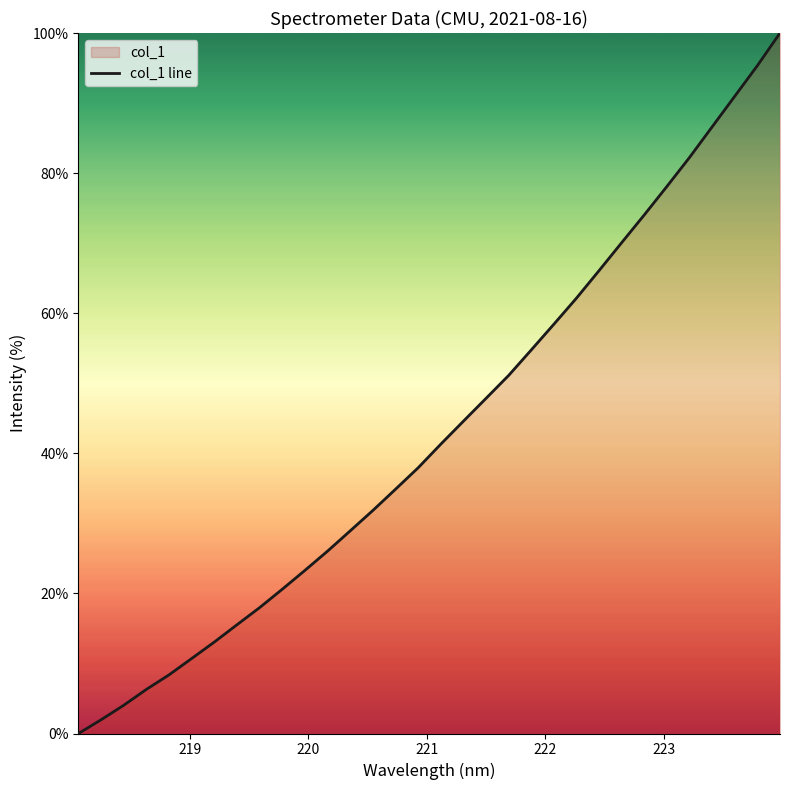

What is the difference between the maximum and minimum values?

100.0